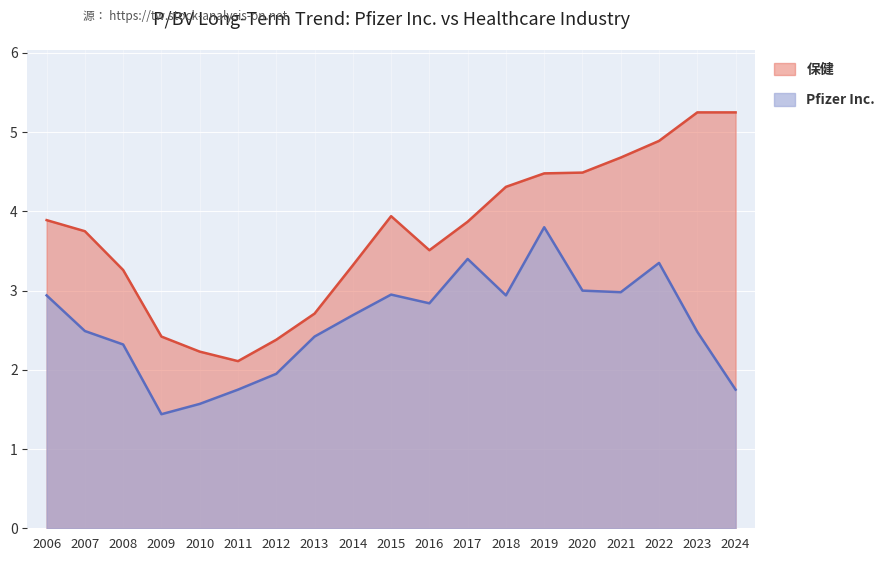

What are all the series names shown in the legend?

保健, Pfizer Inc.